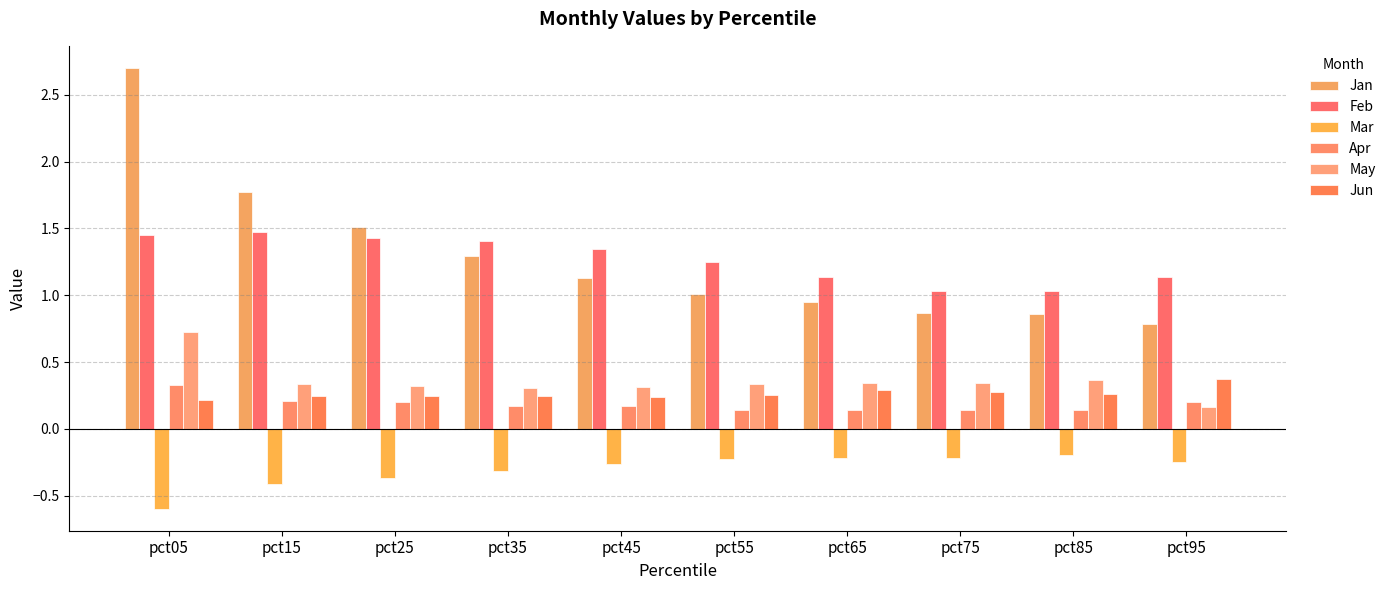

How many distinct data groups are displayed?

6